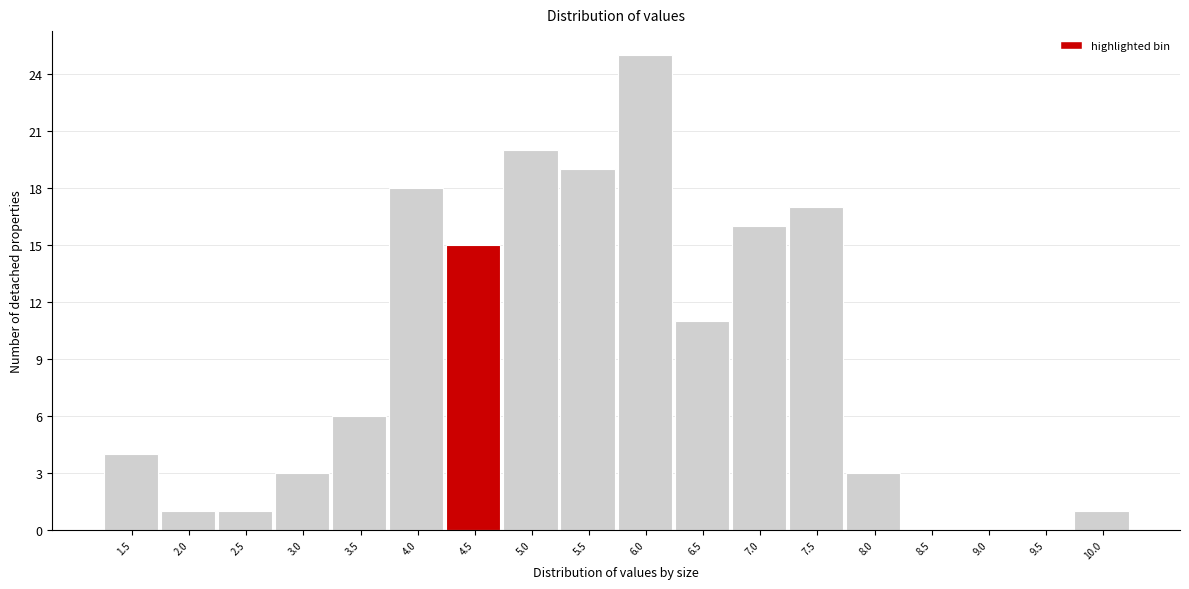

Reading right to left, extract all data points from this chart.

10.0=1	9.5=0	9.0=0	8.5=0	8.0=3	7.5=17	7.0=16	6.5=11	6.0=25	5.5=19	5.0=20	4.5=15	4.0=18	3.5=6	3.0=3	2.5=1	2.0=1	1.5=4